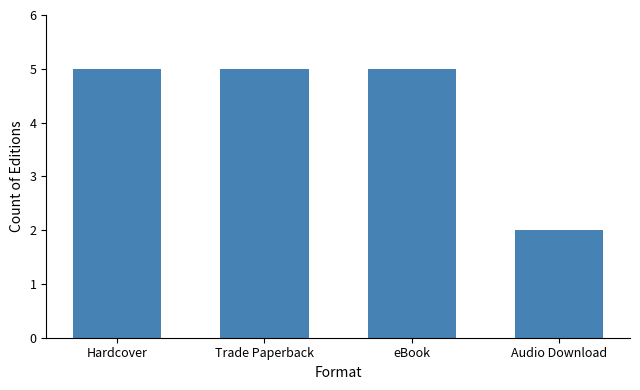

What is the smallest value displayed?

2